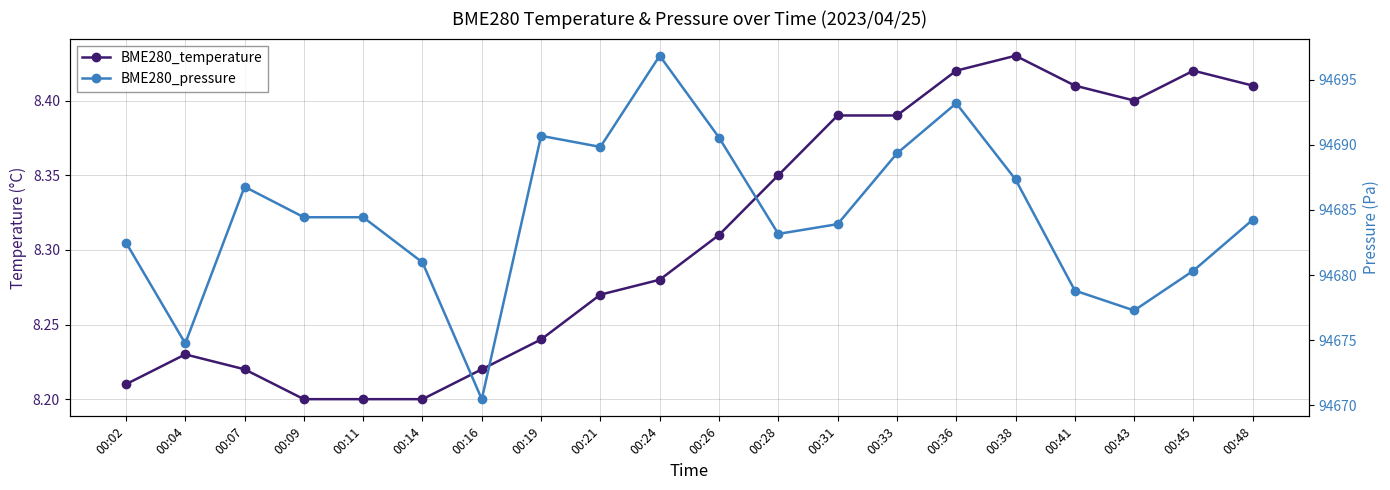

At which category is the sum across all series the highest?

00:24